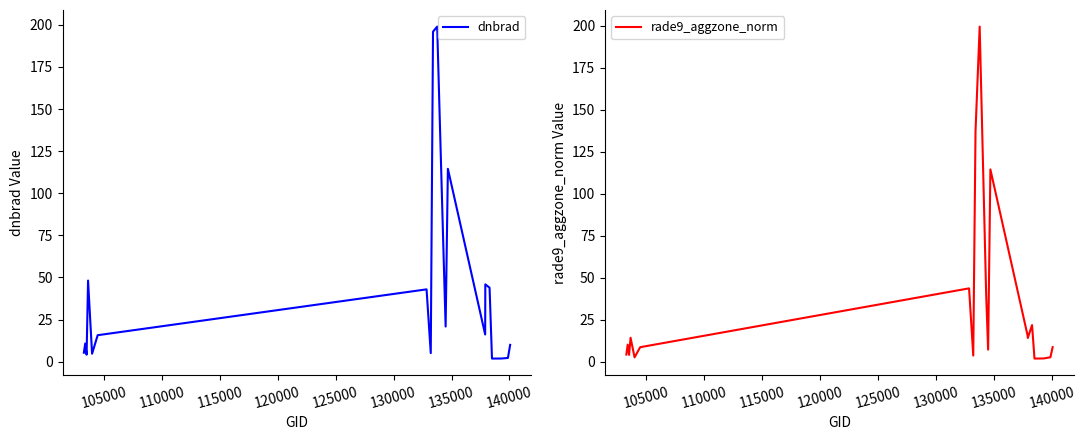

What is the highest value of the dnbrad series?

198.9